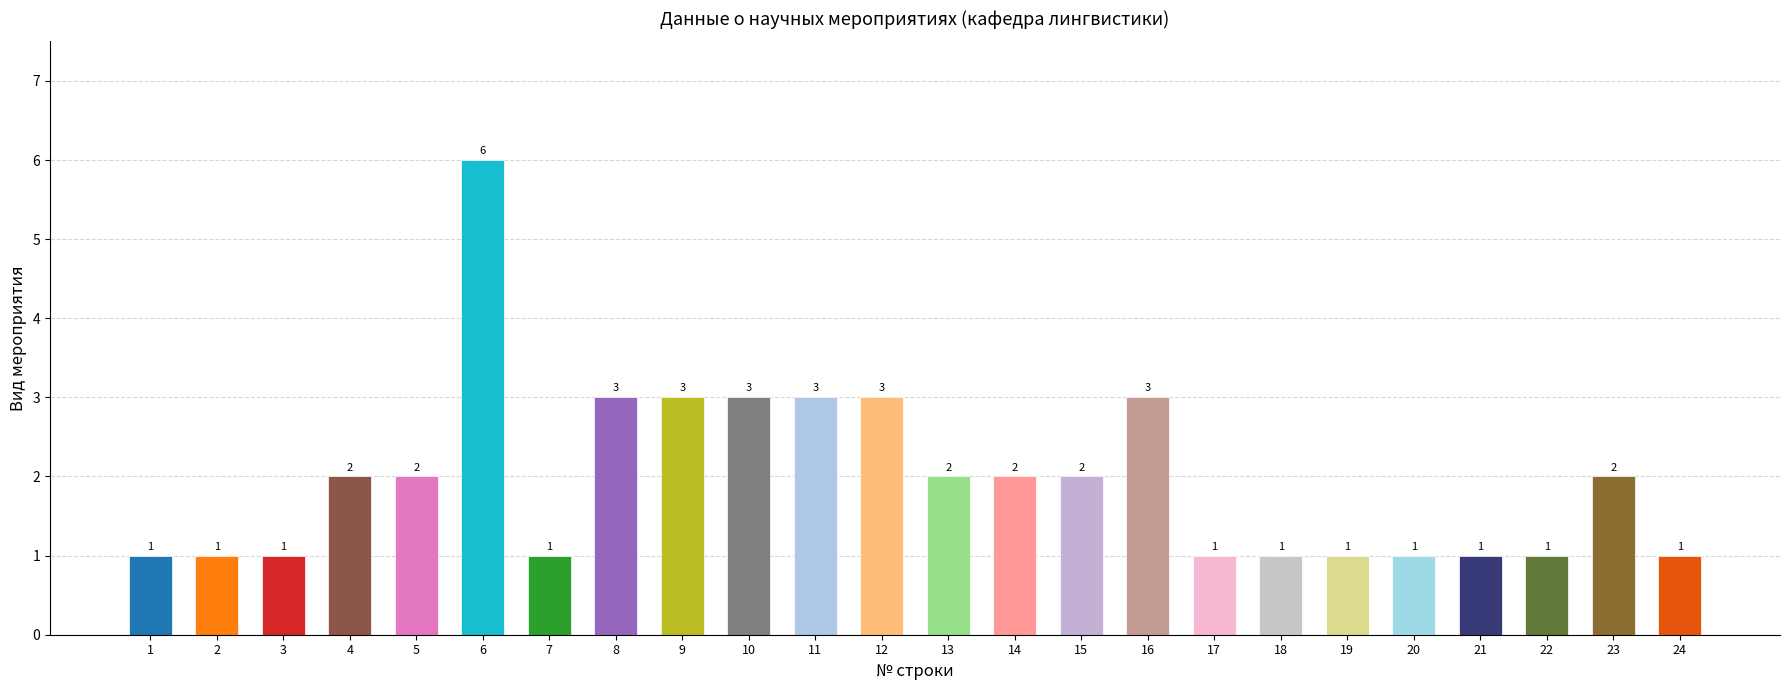

How many values are between 1 and 3?

23